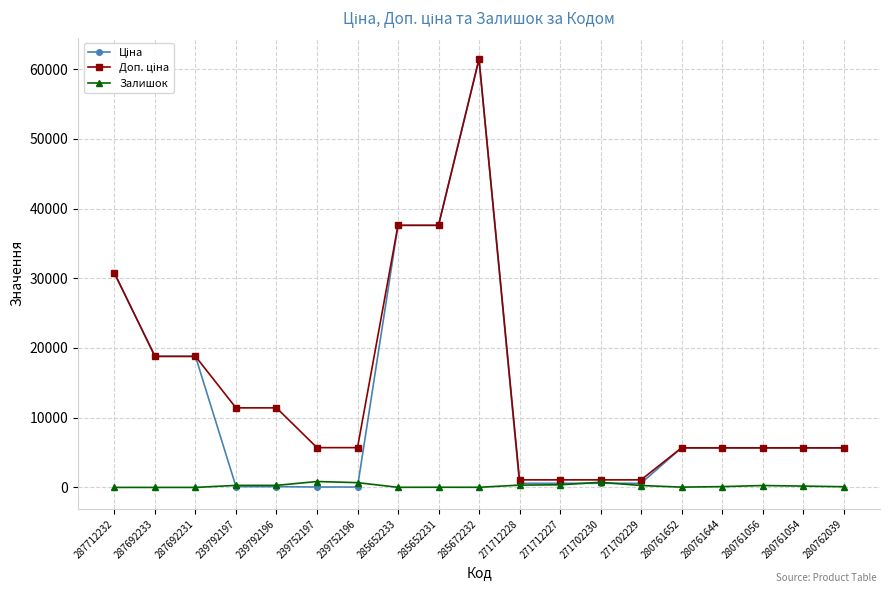

How many series are shown in this chart?

3